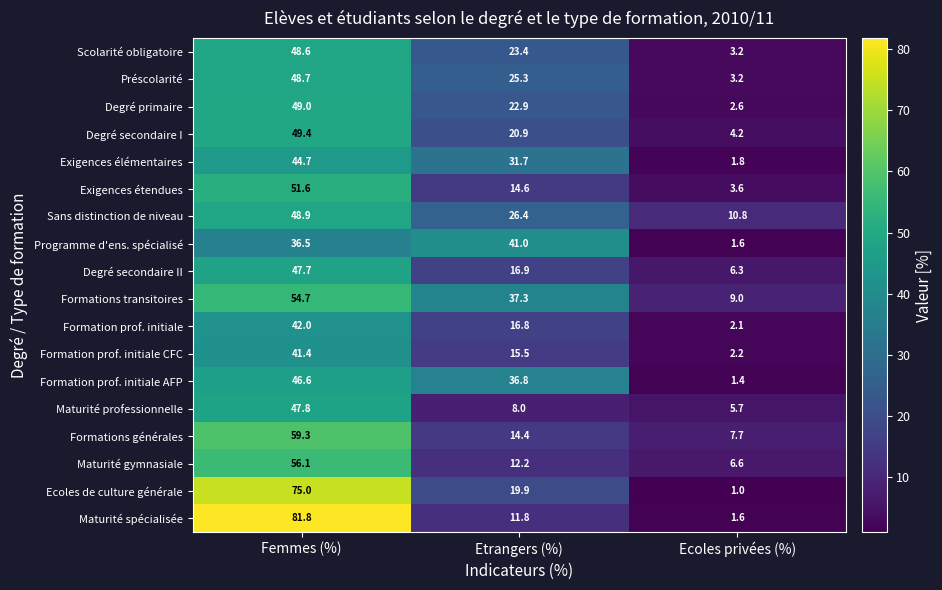

Read the Exigences étendues value at Etrangers (%).

14.6